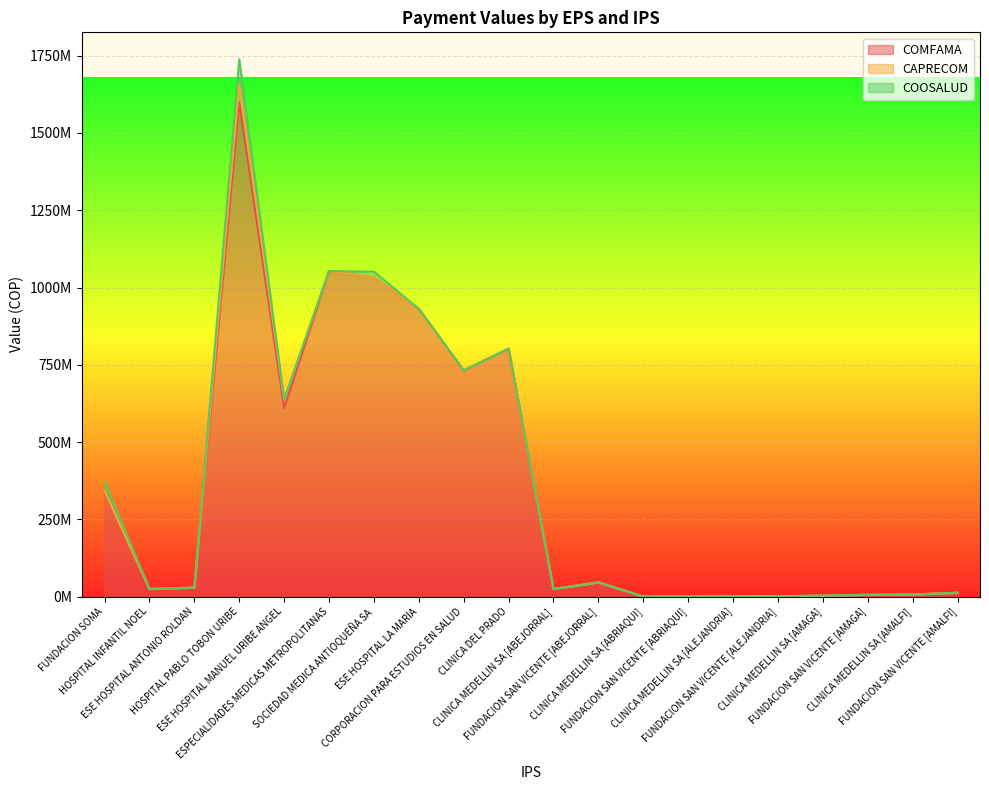

The value of CAPRECOM at FUNDACION SOMA is 3888905.5. True or false?

False